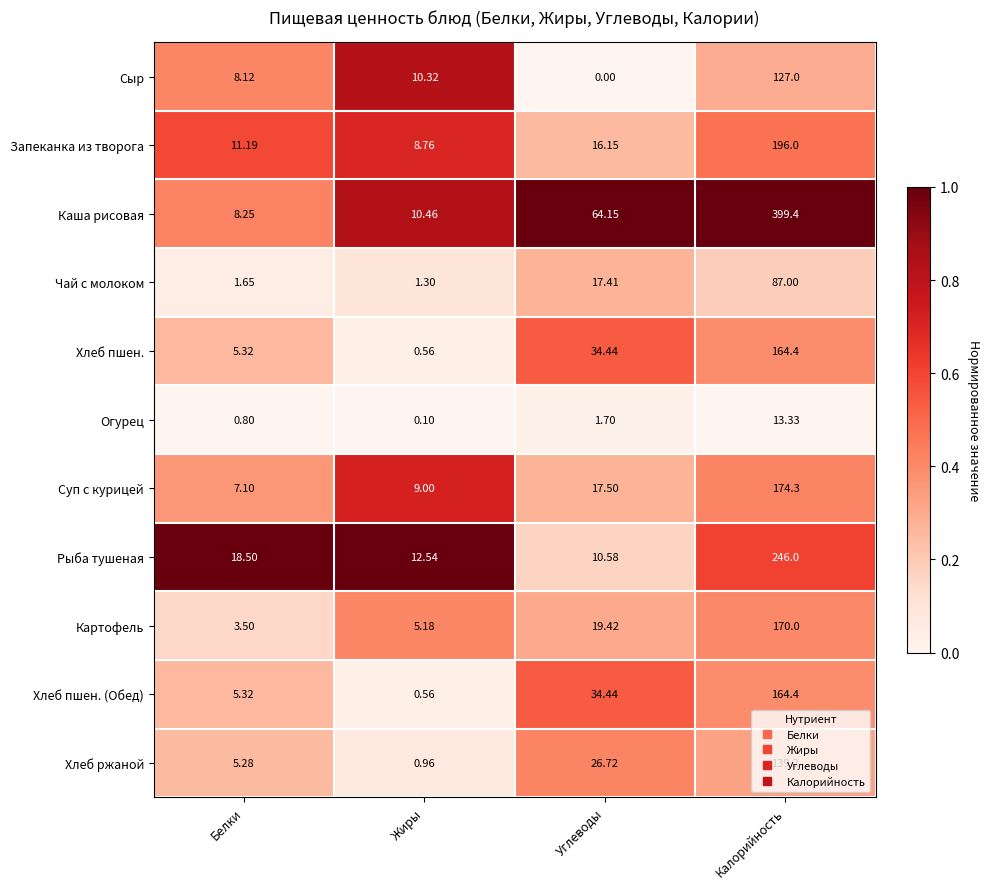

Where is Хлеб пшен. (Обед) nearest to the value 82?

Углеводы